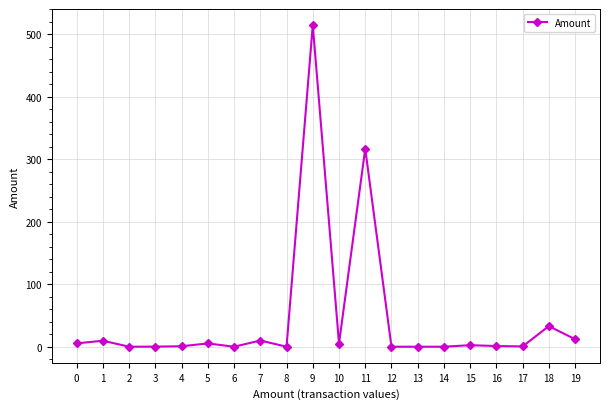

The chart shows a value of 0.0 at 12. True or false?

True